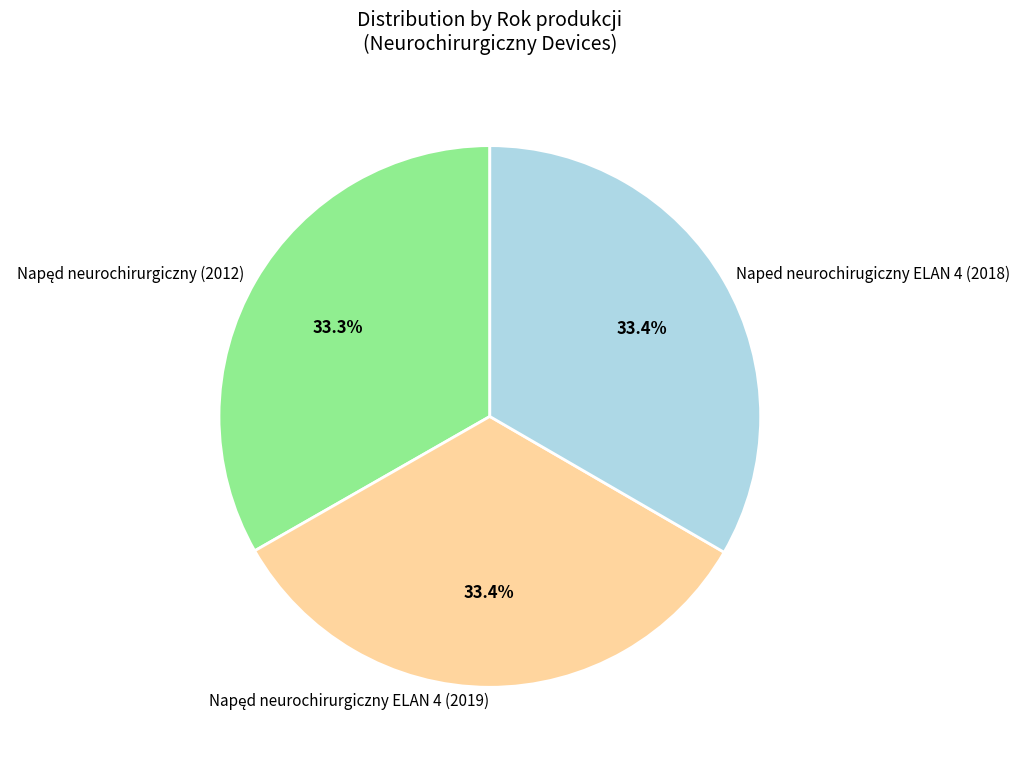

Does any single category account for the majority?

No